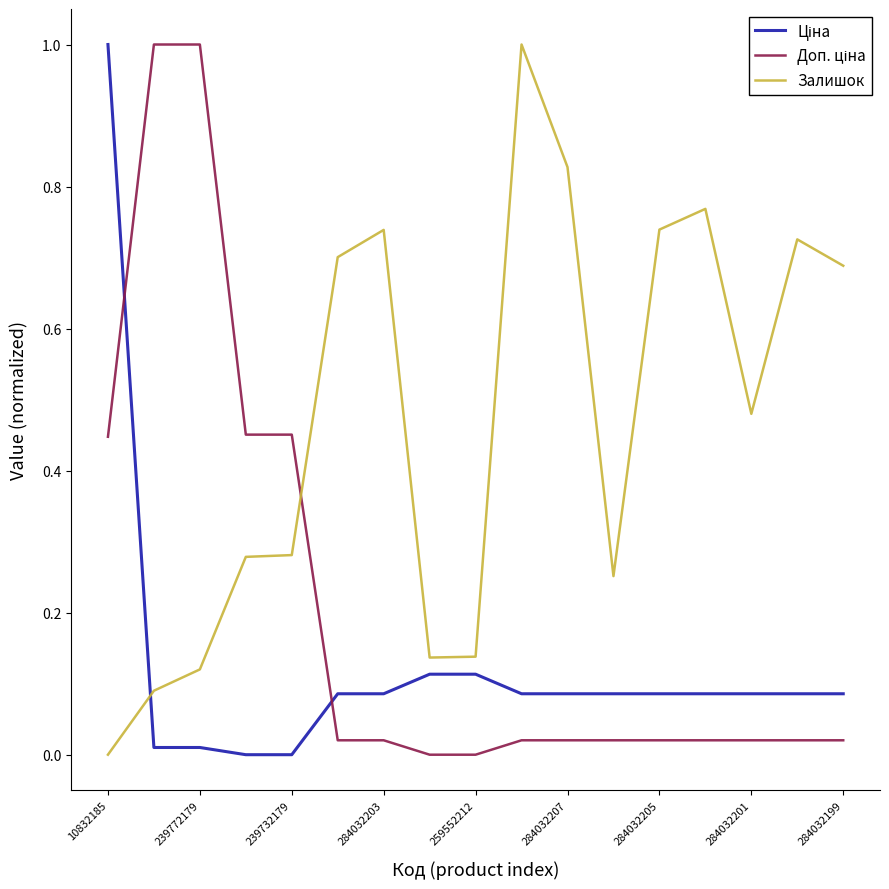

Which series has the largest total across all categories?

Залишок